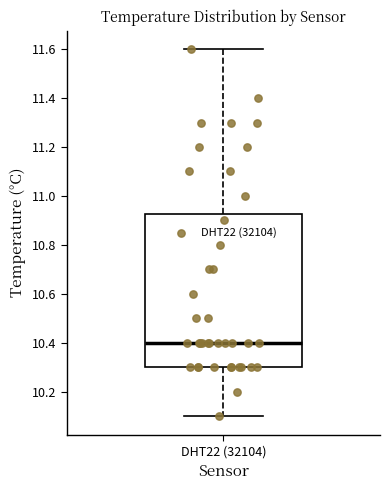

Where is the upper edge of the box for DHT22 (32104) on the y-axis? The values are not printed on the chart, so give them approximately, as read against the axis.

10.92